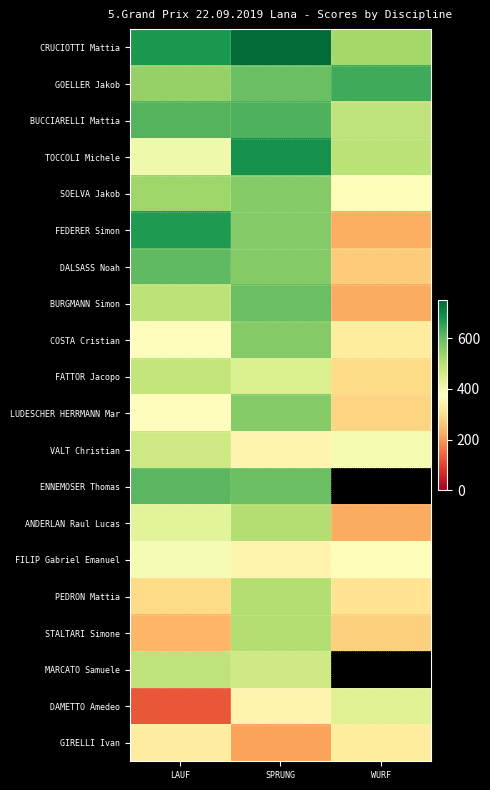

At how many categories does at least one series exceed 438?

3